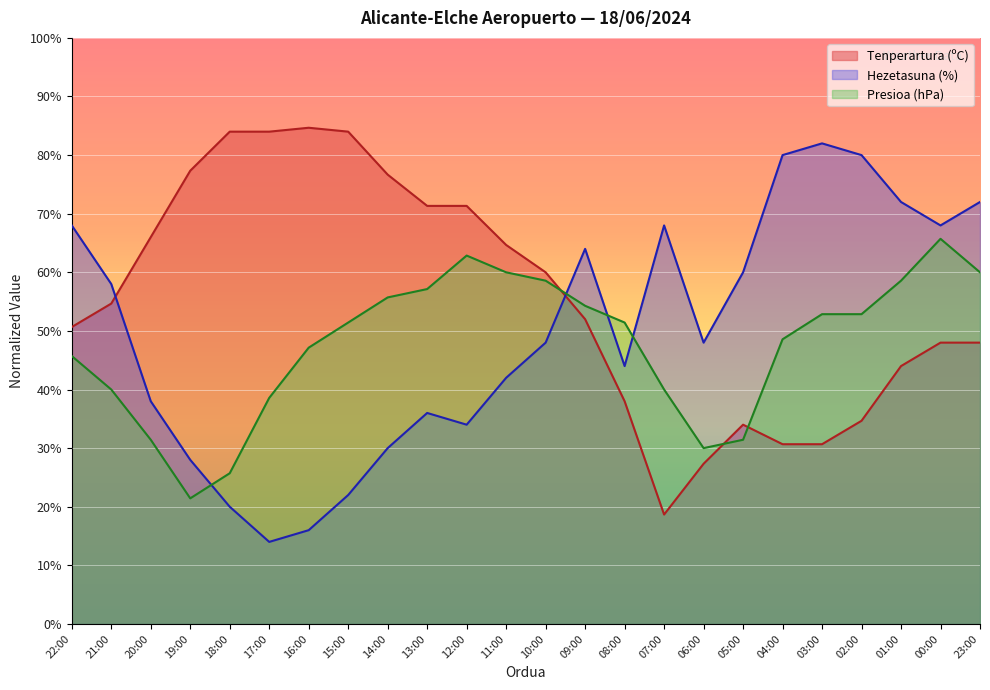

What is the sum of the Tenperartura (ºC) values at 09:00 and 11:00?

116.7